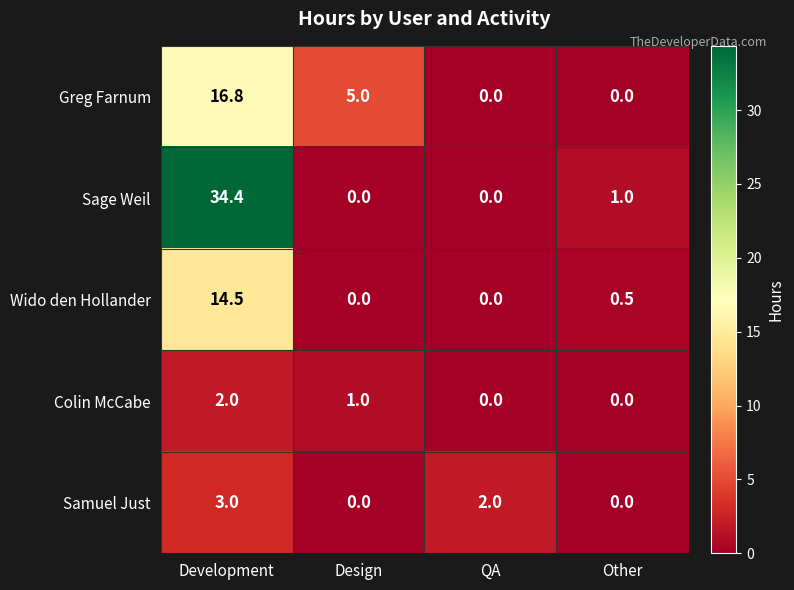

At which label does Wido den Hollander reach its peak?

Development